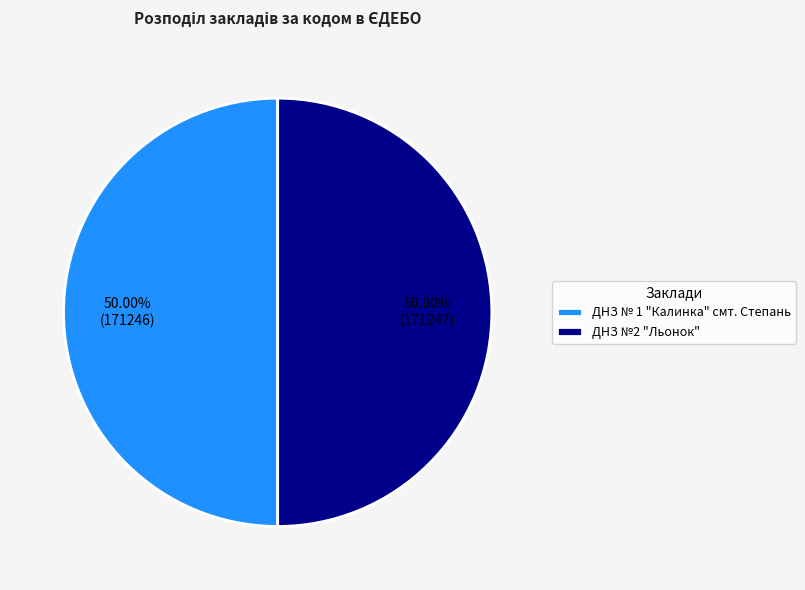

Approximately how many times larger is the value at ДНЗ №2 "Льонок" compared to ДНЗ № 1 "Калинка" смт. Степань?

1.0